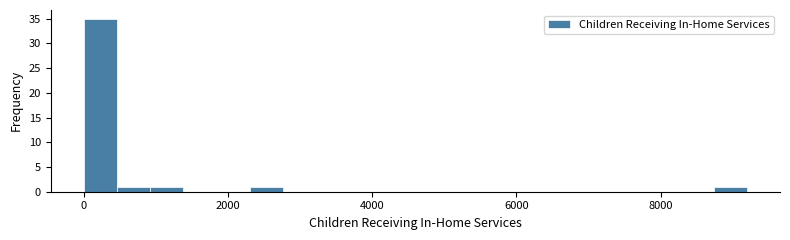

Read against the x-axis, roughly where is the centre of the tallest bar?

200